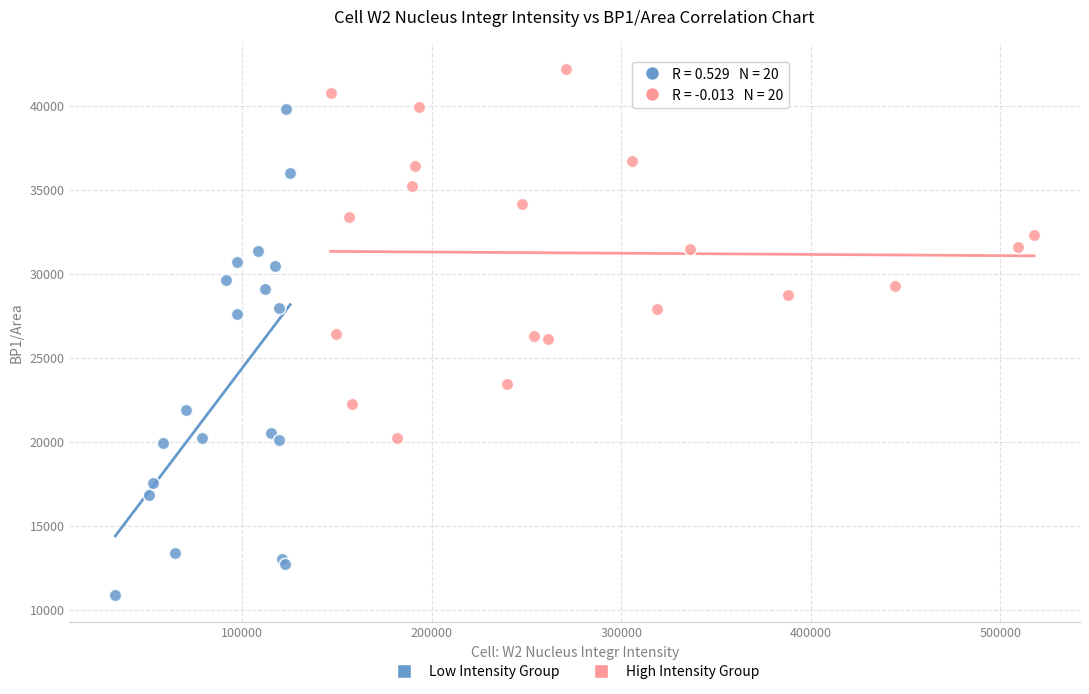

Which series contains the highest Y value?

High Intensity Group